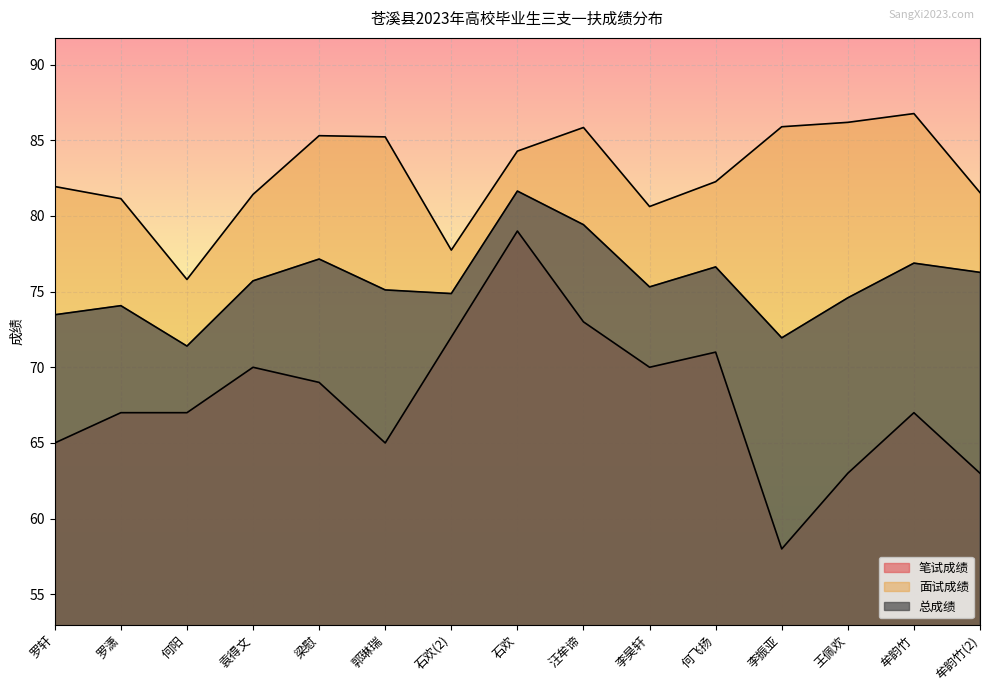

At 郭琳瑞, list the series in order from smallest to largest.

笔试成绩, 总成绩, 面试成绩